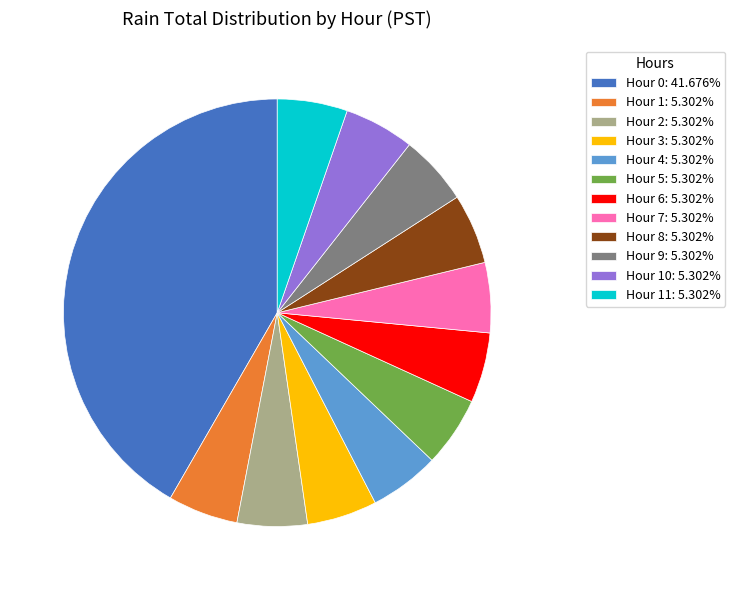

What is the ratio of the value at Hour 7: 5.302% to the value at Hour 11: 5.302%?

1.0